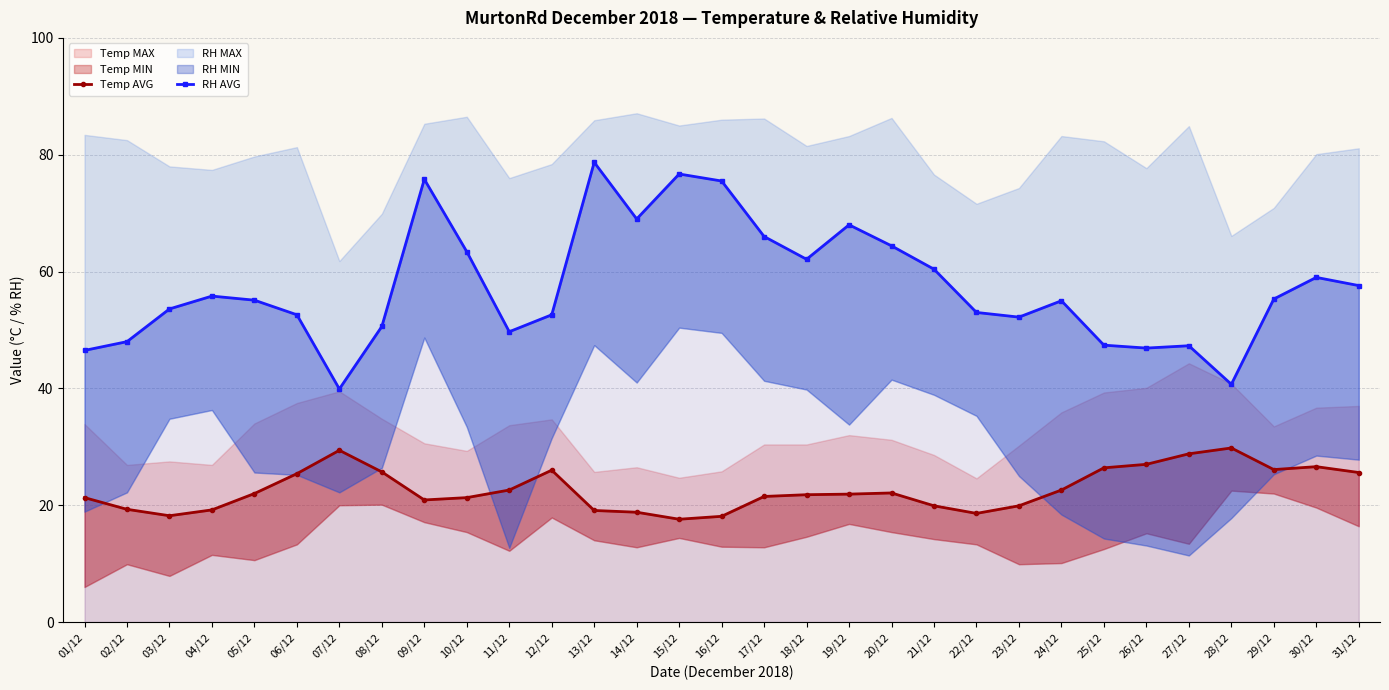

Is the value of Temp AVG at 28/12 greater than the value of RH AVG at 24/12?

No